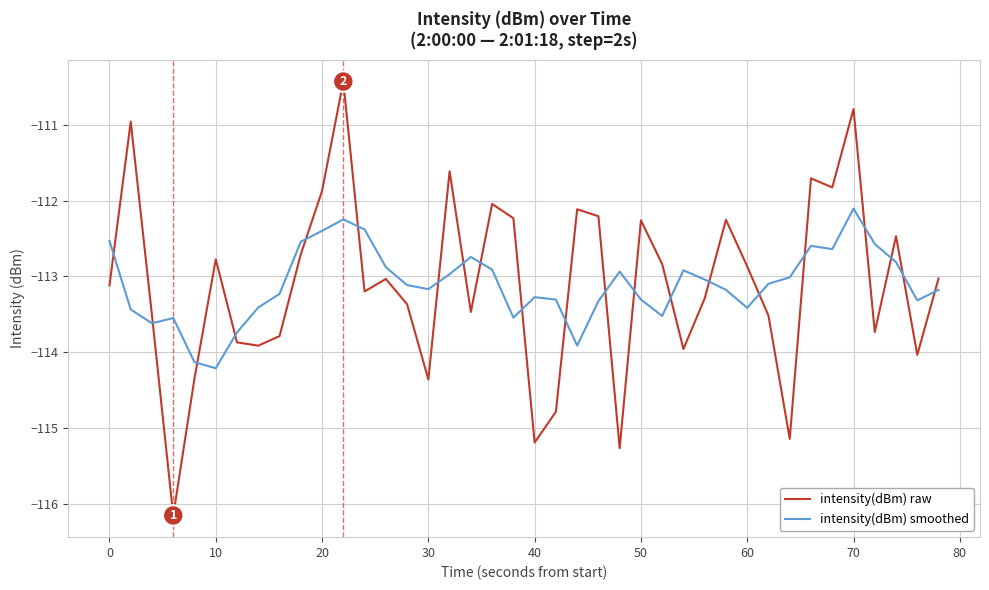

What are all the series names shown in the legend?

intensity(dBm) raw, intensity(dBm) smoothed